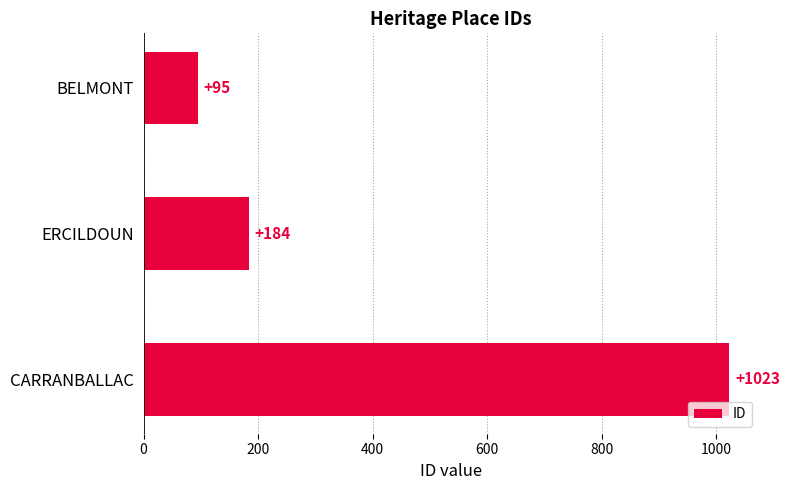

Is it true that the value at CARRANBALLAC is 416?

False